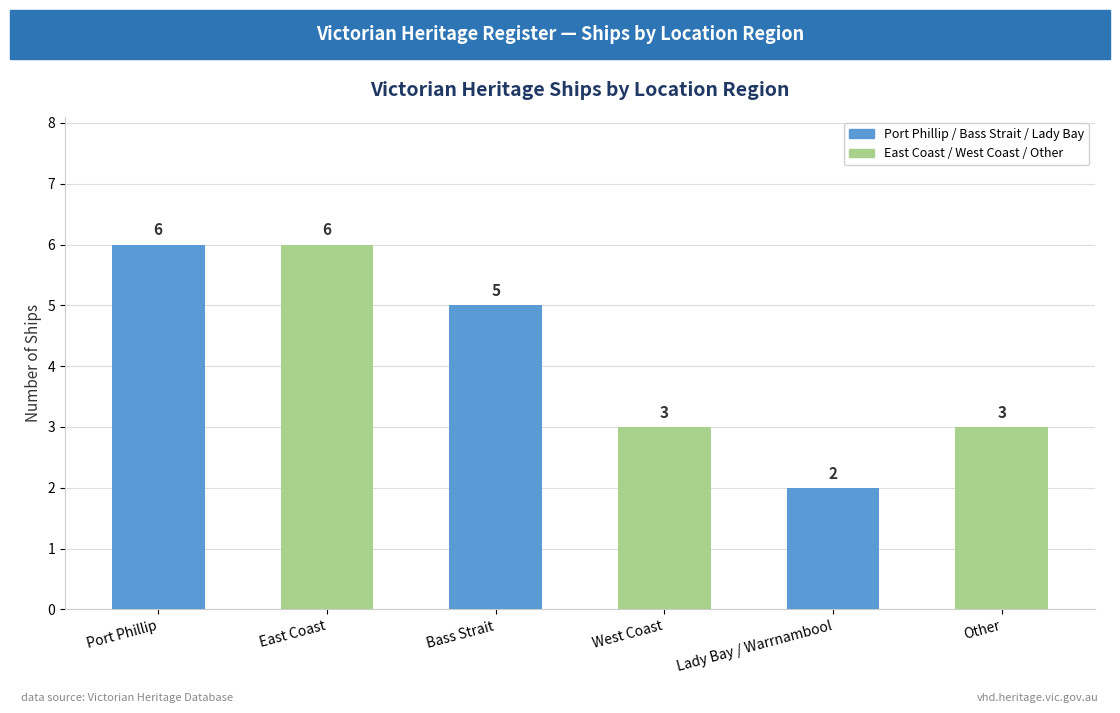

What is the change in value from Lady Bay / Warrnambool to Other?

+1